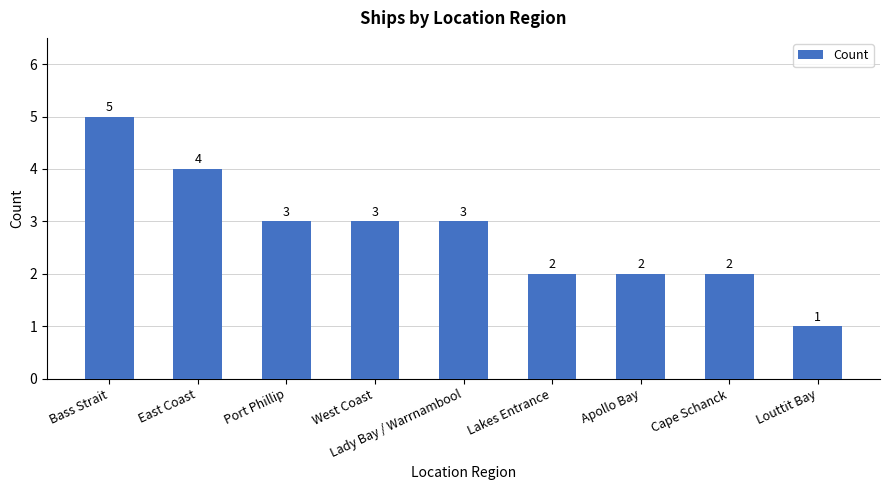

Approximately how many times larger is the value at Louttit Bay compared to Port Phillip?

0.3